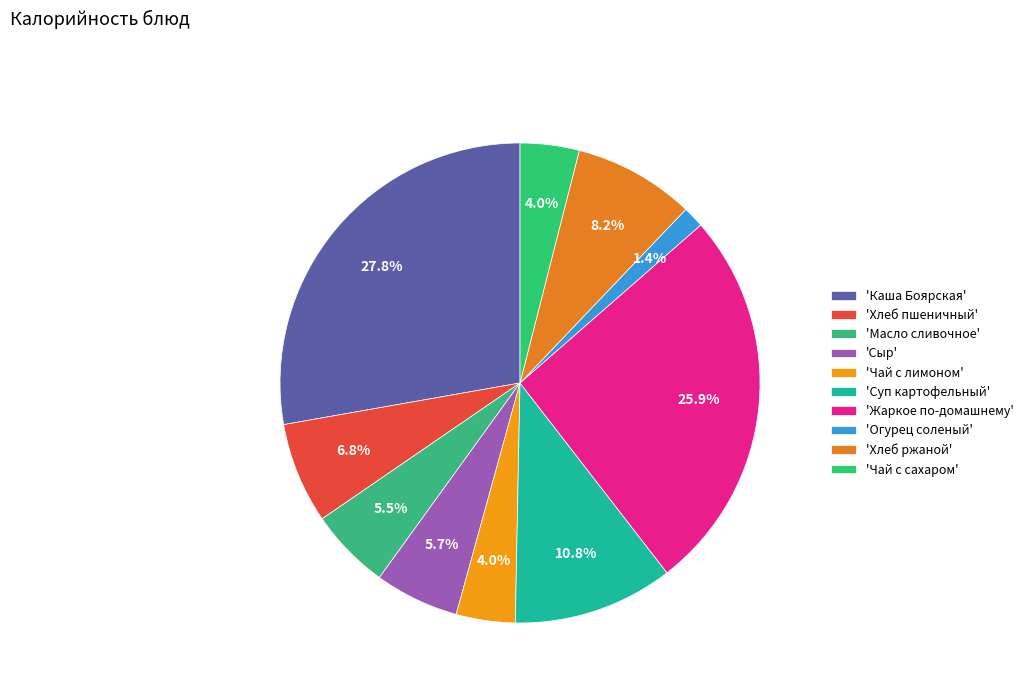

Count the number of slices in the pie.

10